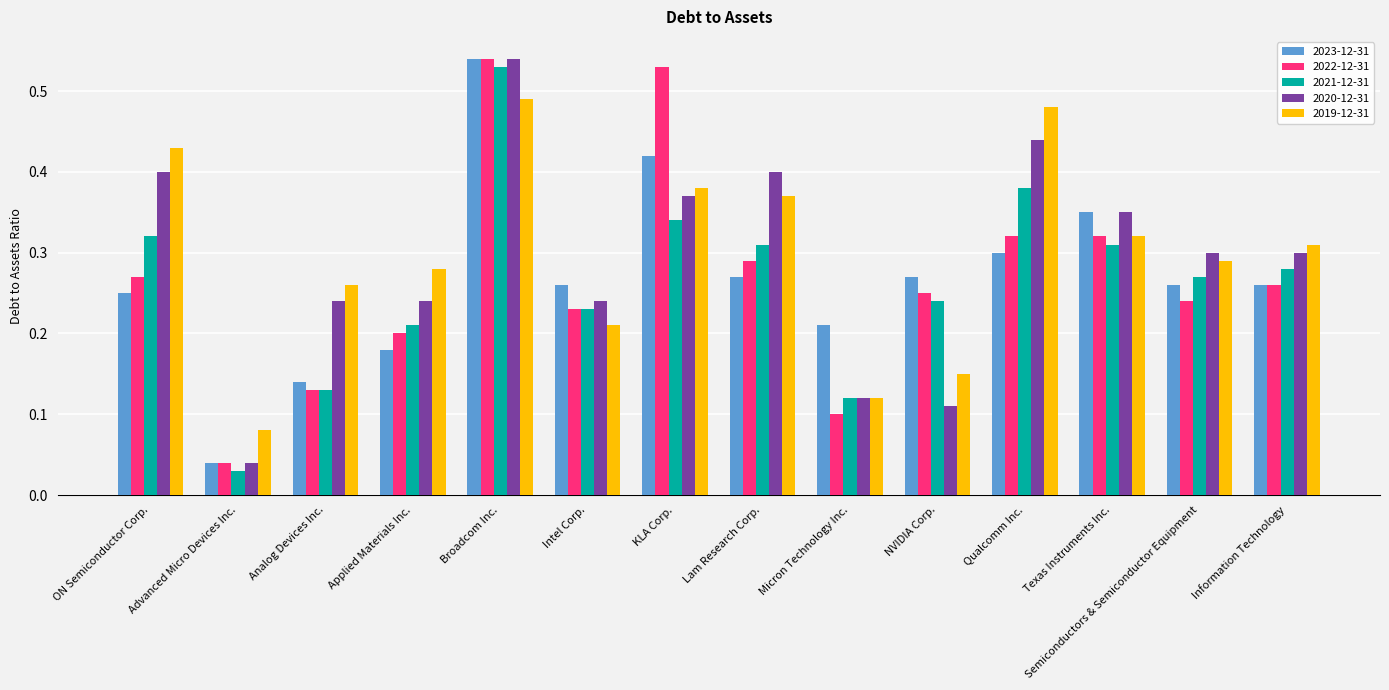

How many groups of bars are there?

14